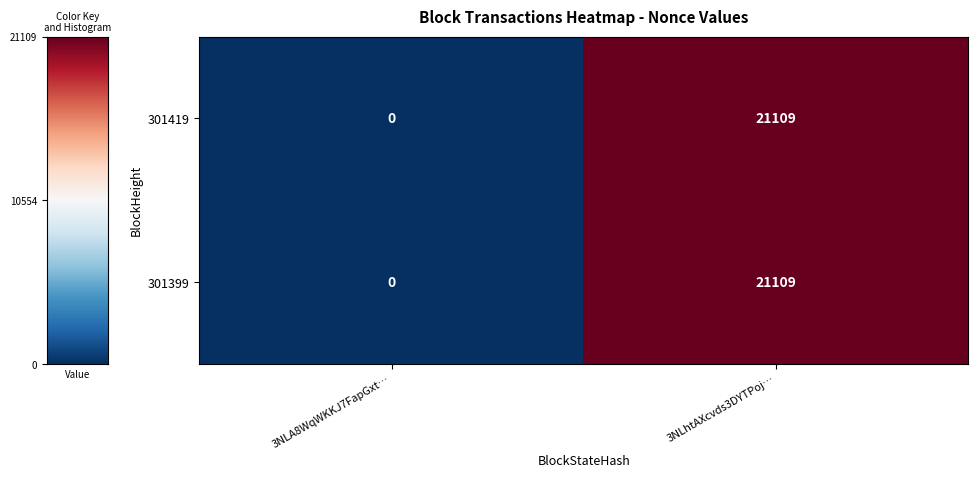

Reading left to right, what are all the values shown in this chart?

301419: 3NLA8WqWKKJ7FapGxt…=0	3NLhtAXcvds3DYTPoj…=21109
301399: 3NLA8WqWKKJ7FapGxt…=0	3NLhtAXcvds3DYTPoj…=21109